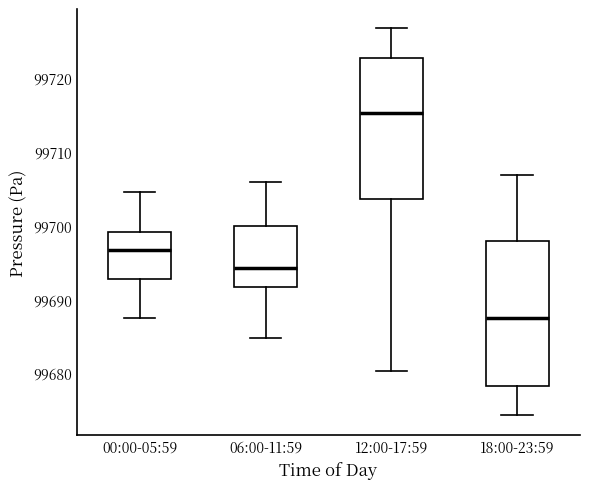

Reading left to right, read every box against the y-axis: the position of its median line, the range the box covers, and the ends of its whiskers. The values are not printed on the chart, so give them approximately, as read against the axis.

00:00-05:59: median 99697, box 99693 to 99699, whiskers 99687 to 99705
06:00-11:59: median 99694, box 99692 to 99700, whiskers 99685 to 99706
12:00-17:59: median 99715, box 99704 to 99723, whiskers 99680 to 99727
18:00-23:59: median 99687, box 99678 to 99698, whiskers 99674 to 99707